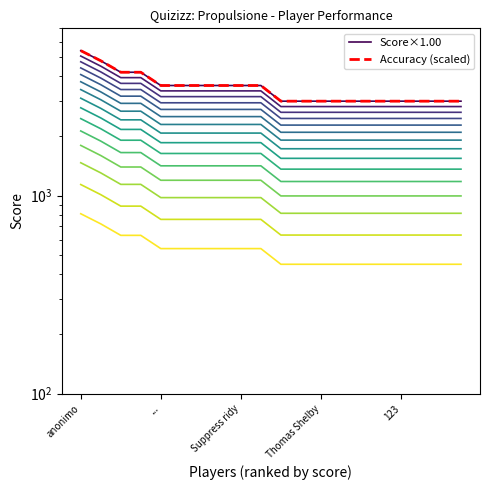

At which label does Accuracy (scaled) first exceed 3600?

anonimo